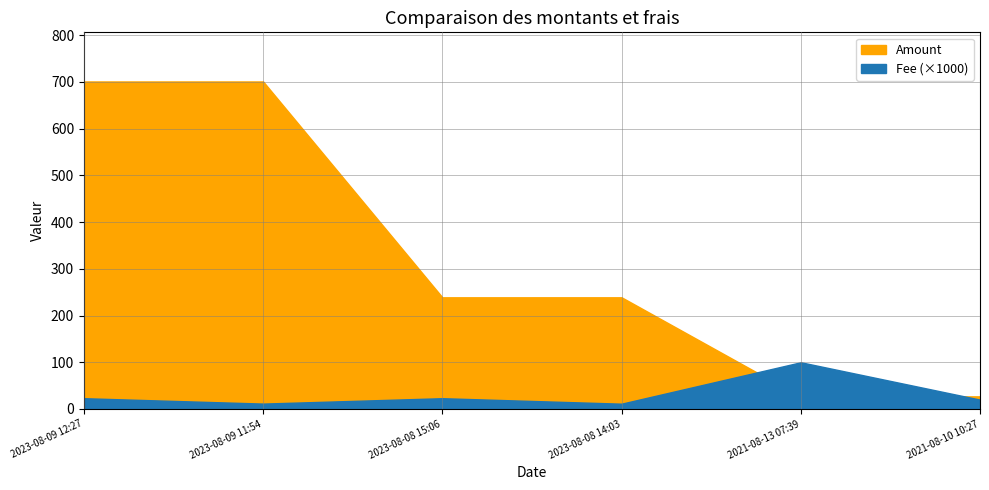

Is the value of Fee at 2023-08-09 11:54 greater than the value of Amount at 2021-08-13 07:39?

No